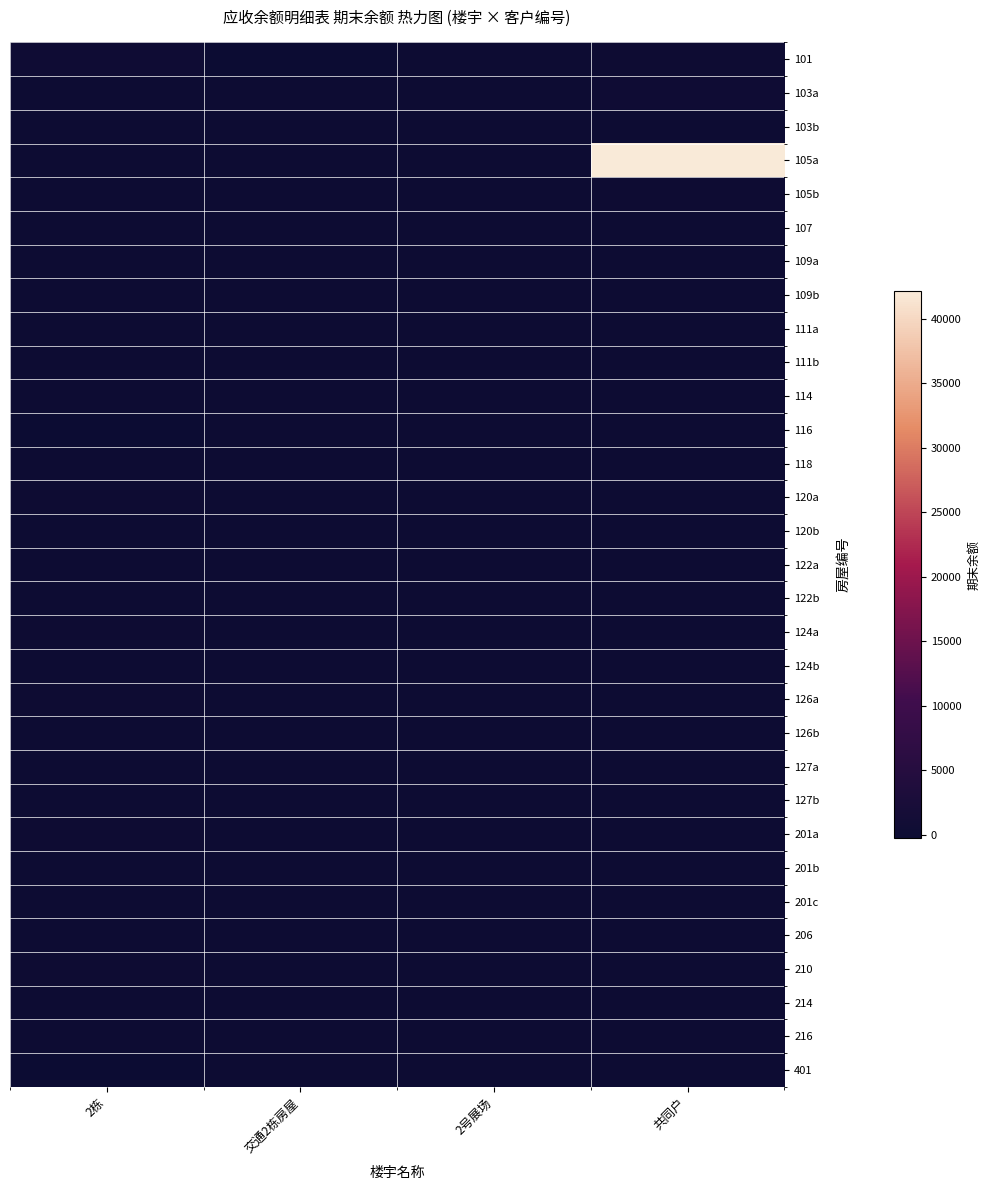

What is the difference between the highest and lowest values at 共同户?

42141.6